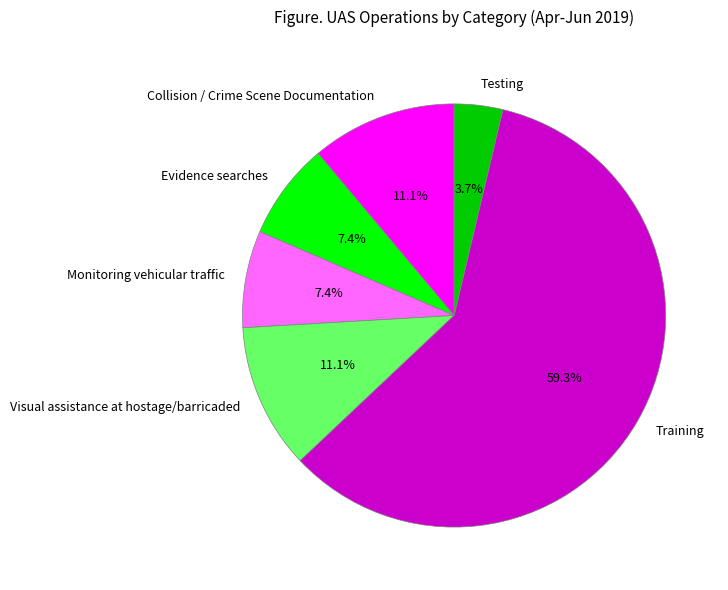

Is there a majority slice in this chart?

Yes